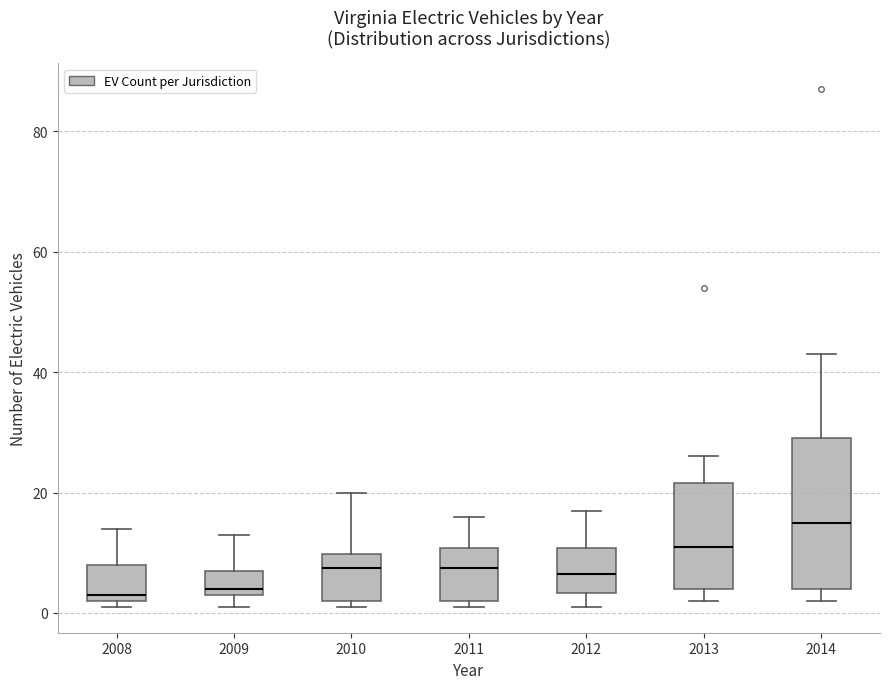

Where is the lower edge of the box at x = 2012 on the y-axis? The values are not printed on the chart, so give them approximately, as read against the axis.

4